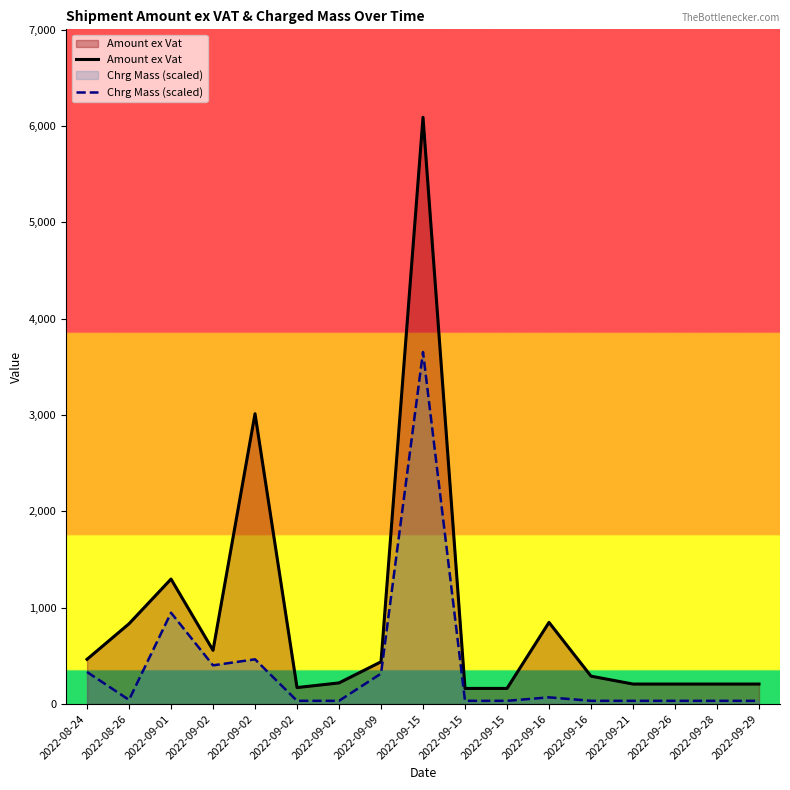

How many lines are shown in the chart?

2